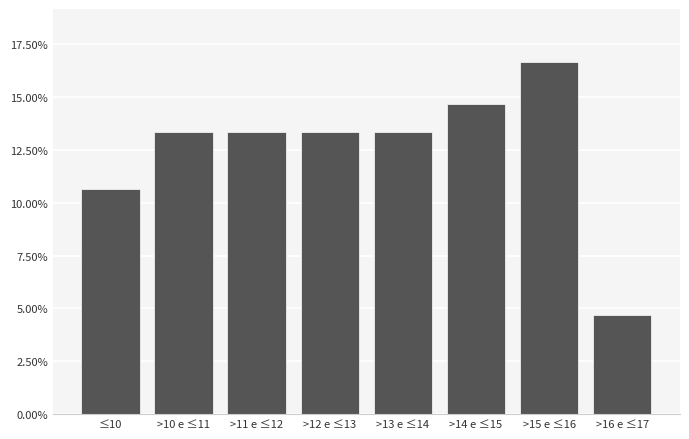

Reading left to right, list all the values displayed in this chart.

≤10=10.7	>10 e ≤11=13.3	>11 e ≤12=13.3	>12 e ≤13=13.3	>13 e ≤14=13.3	>14 e ≤15=14.7	>15 e ≤16=16.7	>16 e ≤17=4.7